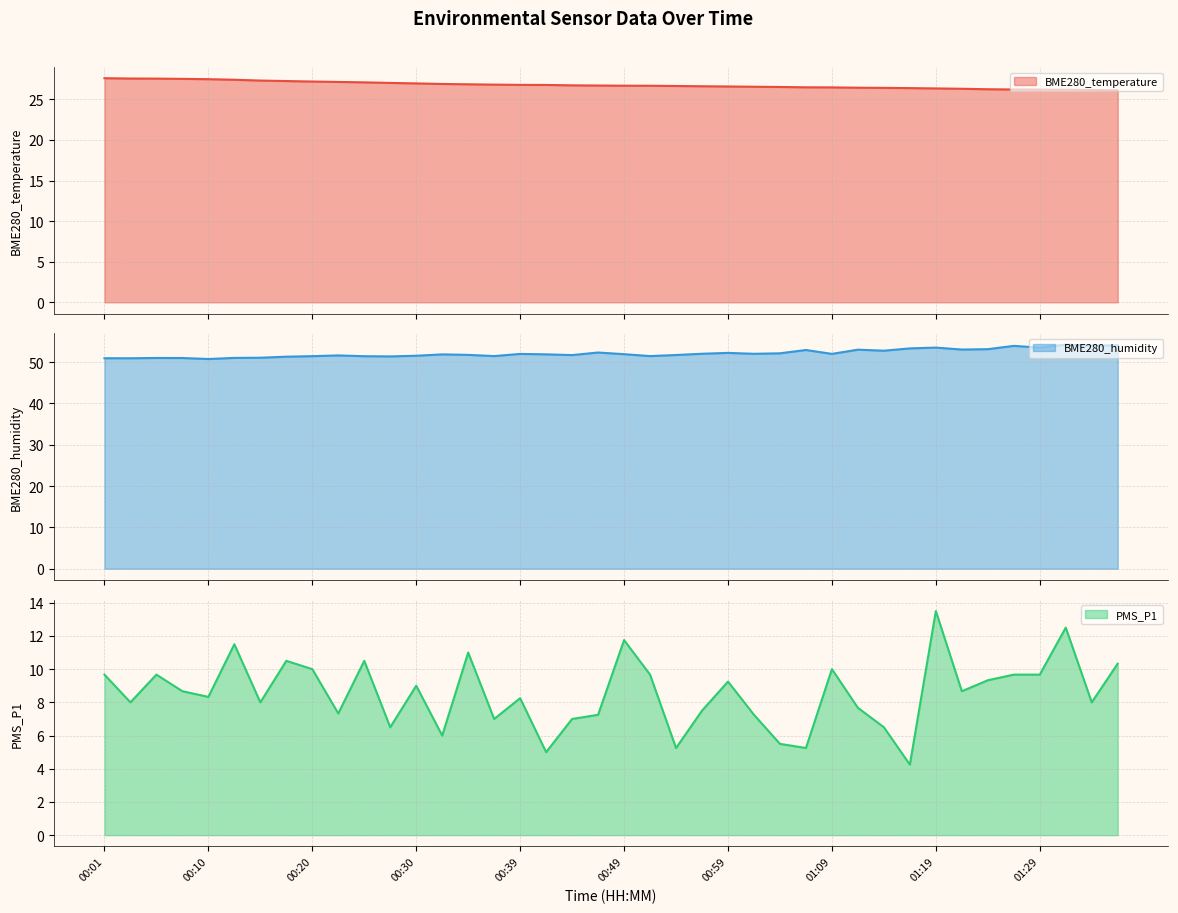

What is the highest value of the PMS_P1 series?

13.5